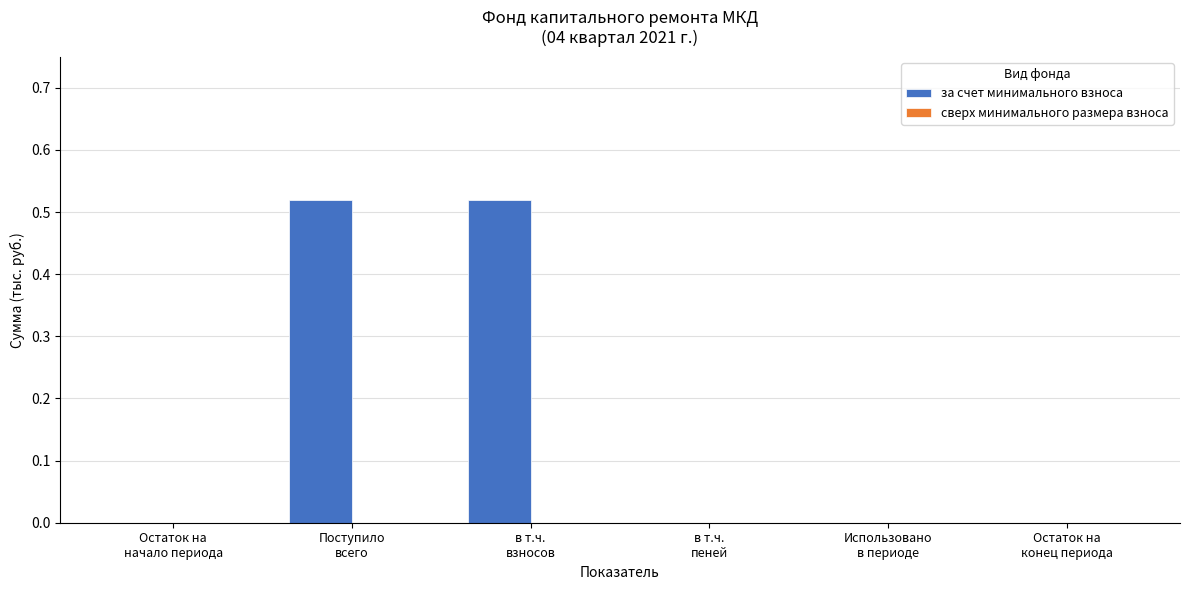

How many series are shown in this chart?

1